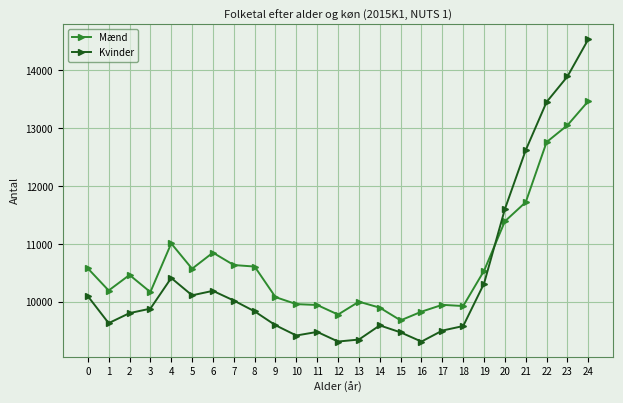

What is the sum of all Mænd values?

267174